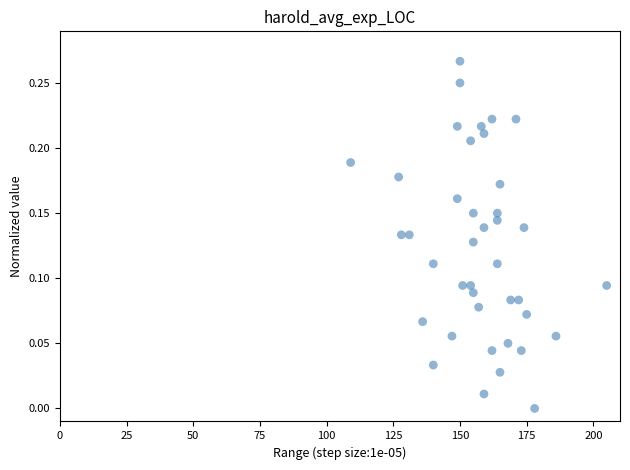

How many data points are displayed?

40